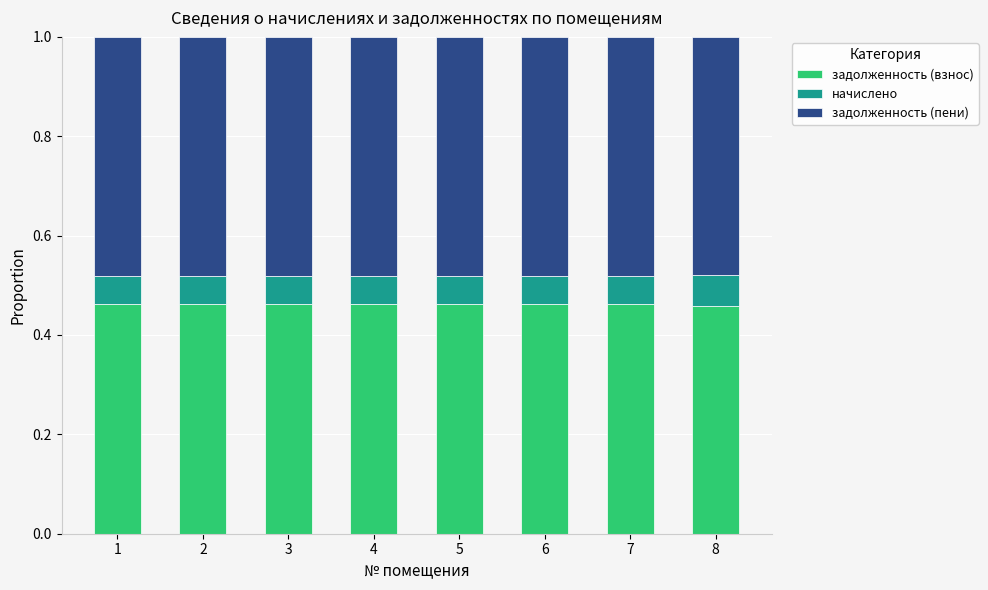

How many bars are there in total?

8